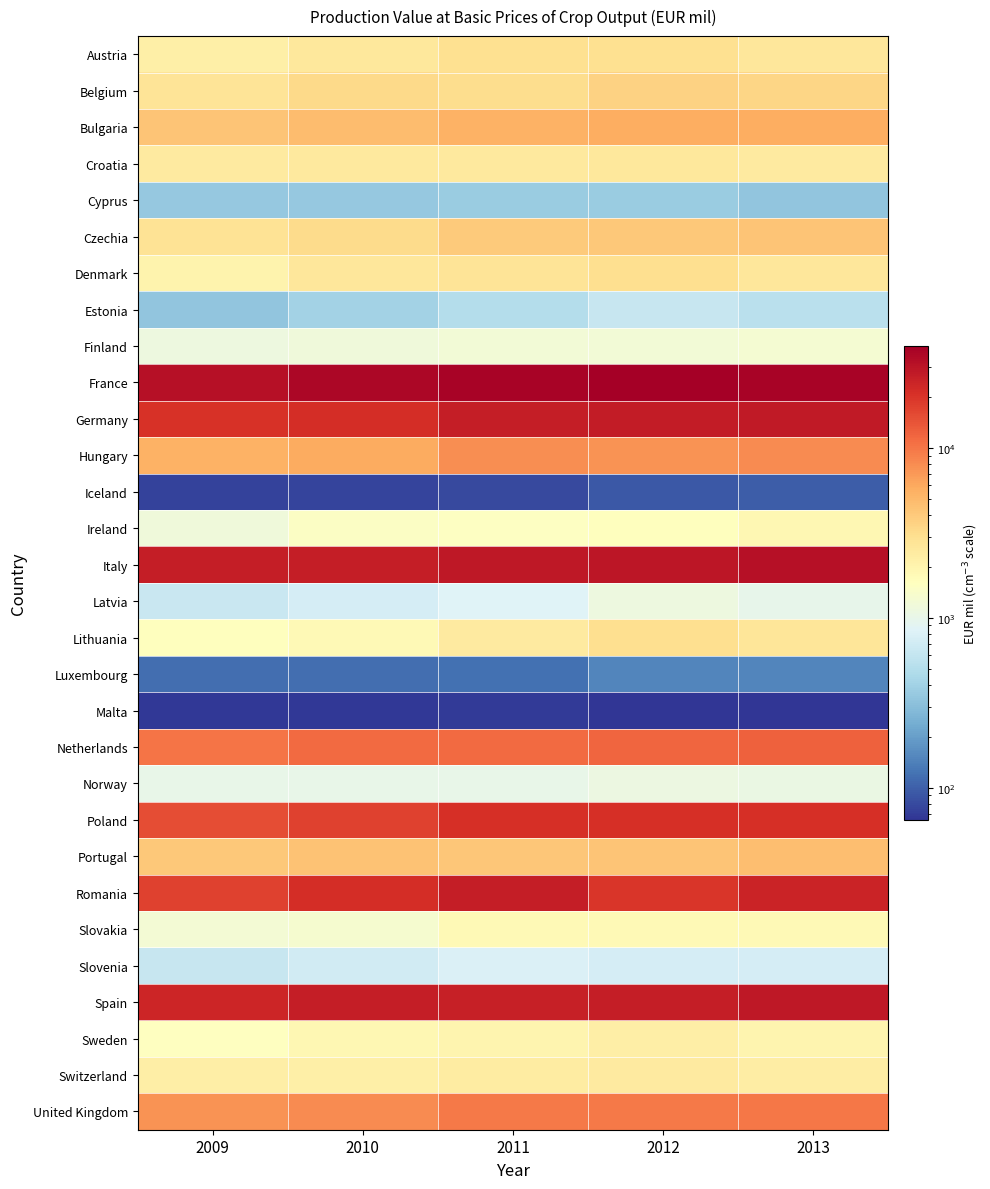

Reading left to right, extract all data points from this chart.

Austria: 2009=2199.9	2010=2518.7	2011=2955.0	2012=2988.1	2013=2630.9
Belgium: 2009=2761.7	2010=3309.3	2011=3133.2	2012=3630.8	2013=3451.0
Bulgaria: 2009=4329.7	2010=4759.6	2011=5348.9	2012=5700.8	2013=5664.4
Croatia: 2009=2429.3	2010=2458.1	2011=2490.4	2012=2568.4	2013=2428.4
Cyprus: 2009=348.1	2010=354.1	2011=369.6	2012=371.8	2013=331.9
Czechia: 2009=2851.8	2010=3186.8	2011=3970.5	2012=4072.1	2013=4357.3
Denmark: 2009=2051.9	2010=2607.5	2011=2780.4	2012=3029.3	2013=2586.4
Estonia: 2009=333.4	2010=411.3	2011=495.8	2012=621.5	2013=537.4
Finland: 2009=1104.7	2010=1177.6	2011=1223.0	2012=1242.6	2013=1288.0
France: 2009=31269.6	2010=35058.5	2011=37393.0	2012=39738.0	2013=37355.3
Germany: 2009=20254.0	2010=21622.8	2011=26416.2	2012=27110.9	2013=27339.2
Hungary: 2009=5349.0	2010=5795.0	2011=7929.1	2012=7549.0	2013=8017.6
Iceland: 2009=74.3	2010=75.8	2011=80.2	2012=93.3	2013=98.6
Ireland: 2009=1163.4	2010=1504.2	2011=1556.7	2012=1638.1	2013=1870.7
Italy: 2009=26030.9	2010=26420.5	2011=28421.8	2012=28996.6	2013=31528.1
Latvia: 2009=637.7	2010=751.8	2011=836.2	2012=1110.6	2013=977.3
Lithuania: 2009=1628.7	2010=1805.0	2011=2424.9	2012=3060.8	2013=2679.9
Luxembourg: 2009=117.5	2010=116.9	2011=118.8	2012=150.8	2013=151.2
Malta: 2009=67.5	2010=66.6	2011=68.7	2012=64.6	2013=65.0
Netherlands: 2009=10029.3	2010=11315.7	2011=11133.5	2012=11786.0	2013=12411.9
Norway: 2009=995.3	2010=1005.6	2011=1000.6	2012=1098.4	2013=1069.5
Poland: 2009=15233.0	2010=16949.6	2011=20948.7	2012=21186.3	2013=20897.0
Portugal: 2009=4066.6	2010=4397.9	2011=4191.8	2012=4297.2	2013=4688.9
Romania: 2009=17350.3	2010=21637.7	2011=26364.1	2012=19409.8	2013=24619.0
Slovakia: 2009=1255.4	2010=1322.4	2011=1791.3	2012=1790.7	2013=1810.7
Slovenia: 2009=632.3	2010=703.1	2011=808.8	2012=741.4	2013=744.8
Spain: 2009=23832.9	2010=26341.0	2011=25514.7	2012=26124.1	2013=28183.7
Sweden: 2009=1597.0	2010=1870.7	2011=1972.7	2012=2251.8	2013=2005.8
Switzerland: 2009=2262.5	2010=2219.4	2011=2337.2	2012=2406.8	2013=2281.1
United Kingdom: 2009=7533.4	2010=8059.8	2011=9691.2	2012=9666.1	2013=9966.9